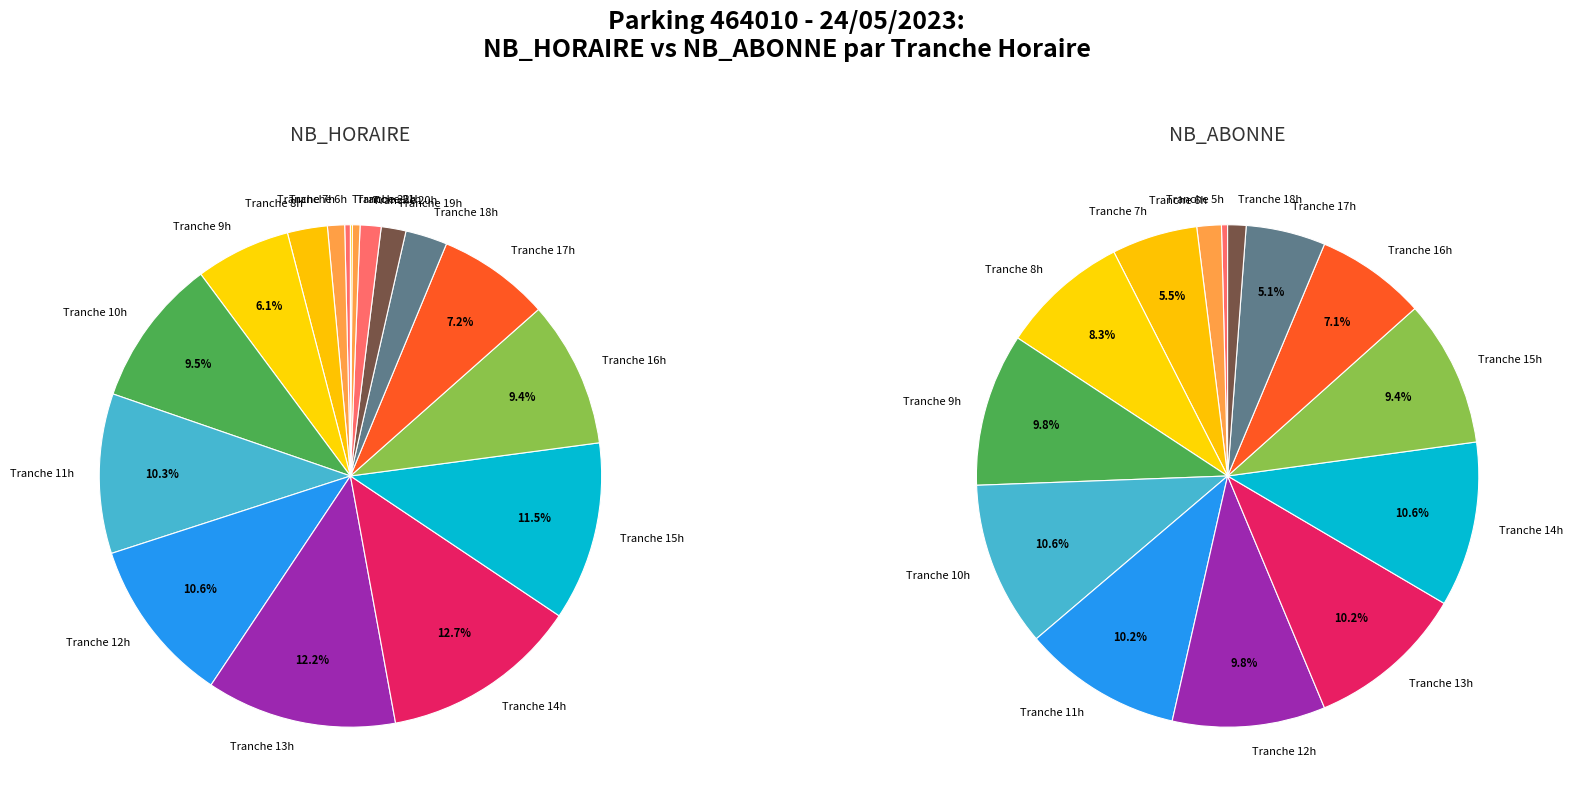

Between 3 and 14, which series saw the biggest shift?

NB_HORAIRE